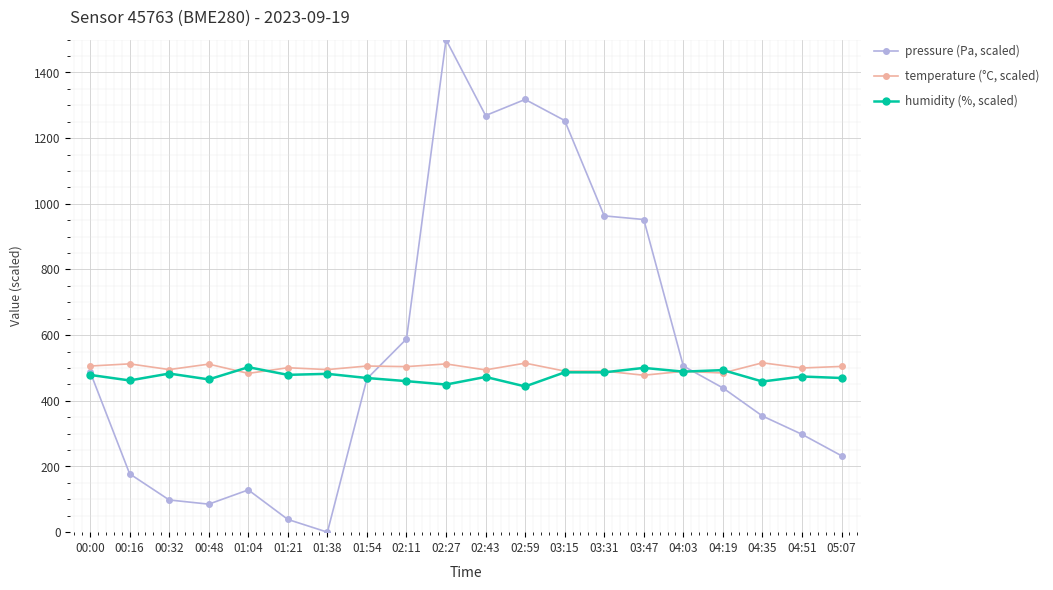

Which series has the widest spread of values?

pressure (Pa, scaled)